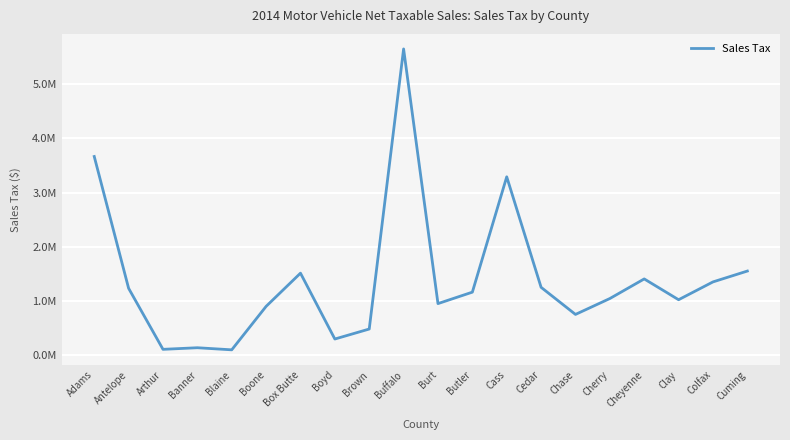

Reading right to left, extract all data points from this chart.

1547177.6	1346294.8	1016696.5	1401547.6	1038762.5	744677.5	1246264.9	3290699.8	1156710.8	944911.1	5656979.4	474552.5	289587.0	1508252.7	893703.5	89672.8	128342.1	98767.5	1228032.1	3666822.6